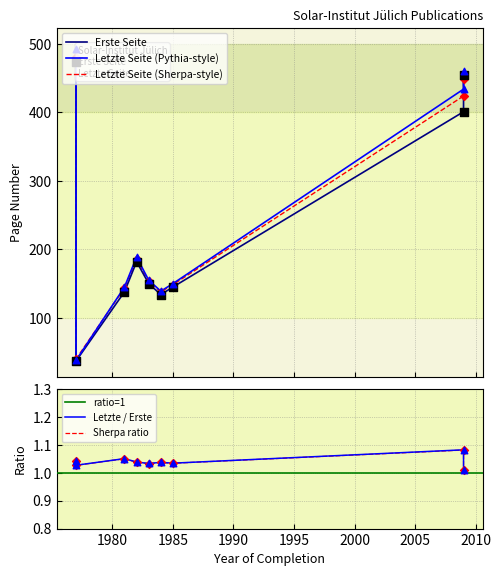

Which series has the largest Y range (max minus min)?

Letzte Seite